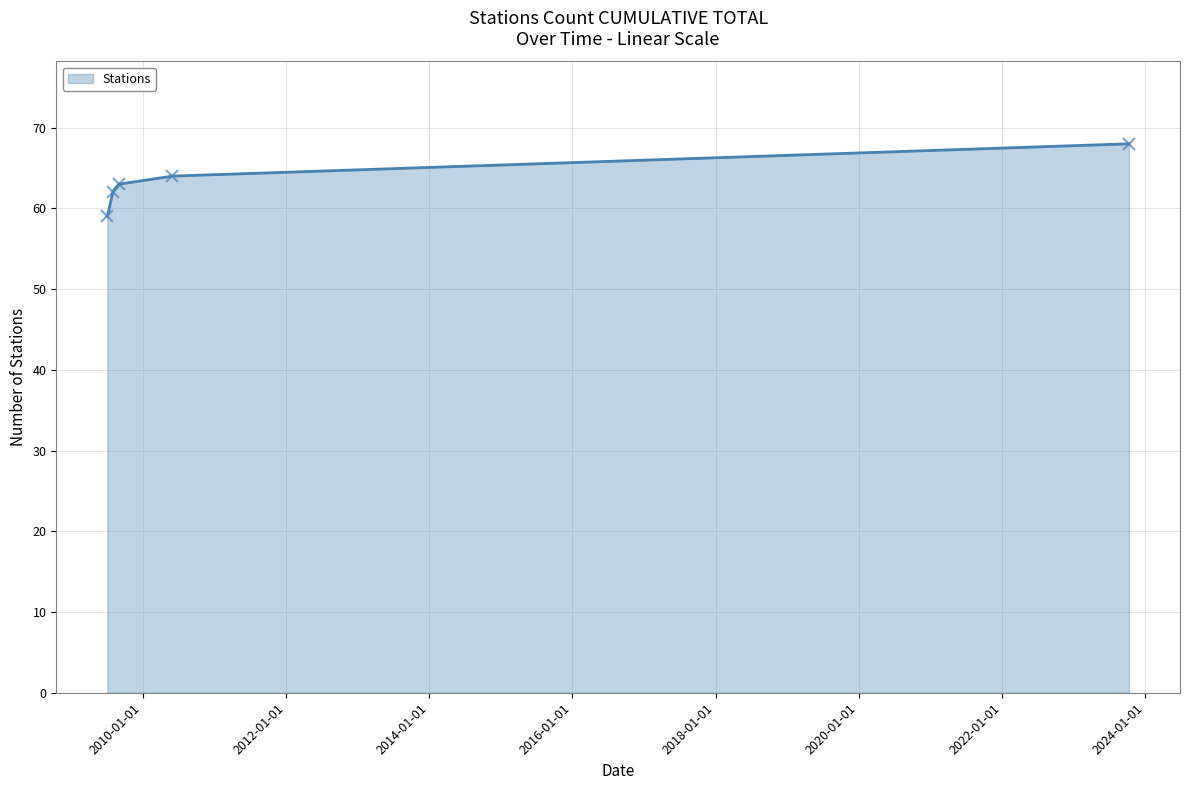

True or false: the data has more than 2 interior local peaks.

False